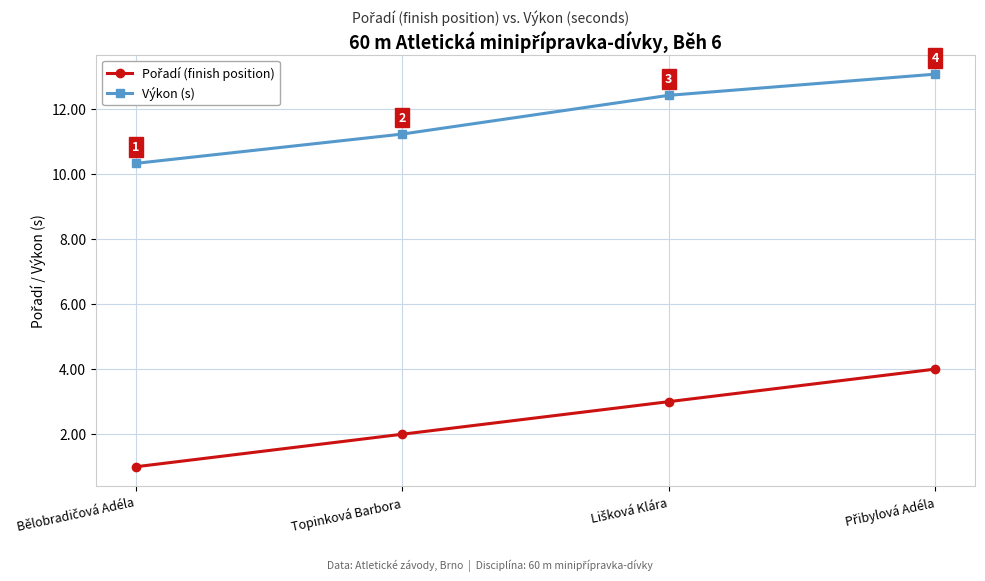

What is the maximum value for Výkon (s)?

13.1